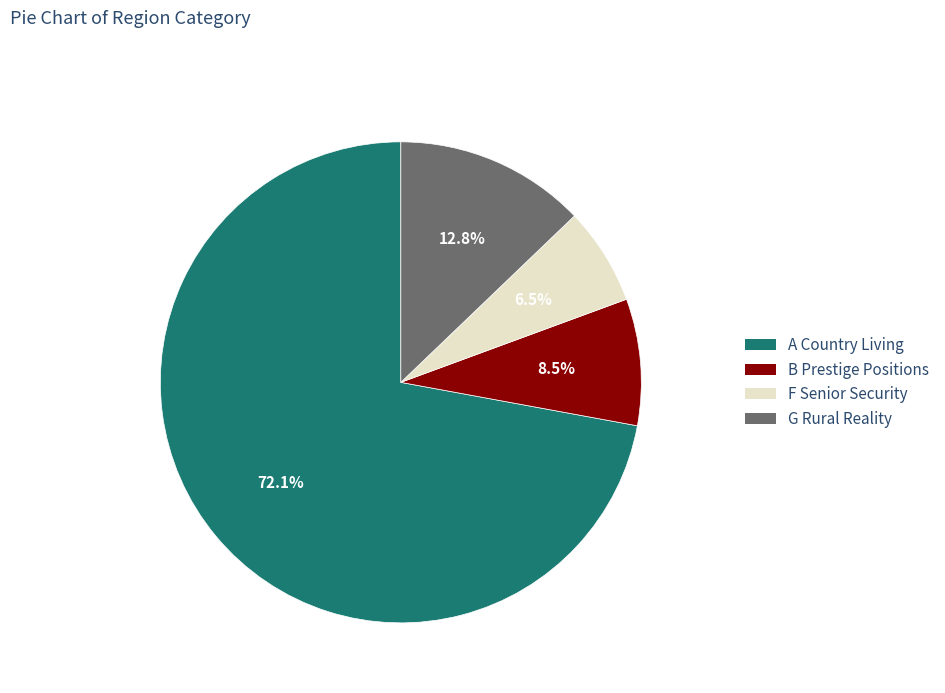

Is there a majority slice in this chart?

Yes